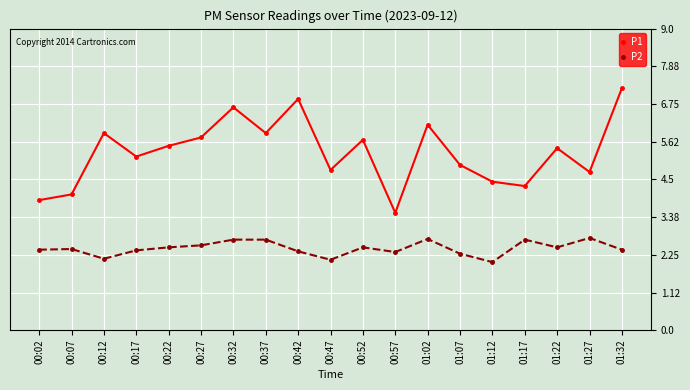

What is the difference between the P1 values at 00:37 and 00:52?

0.2